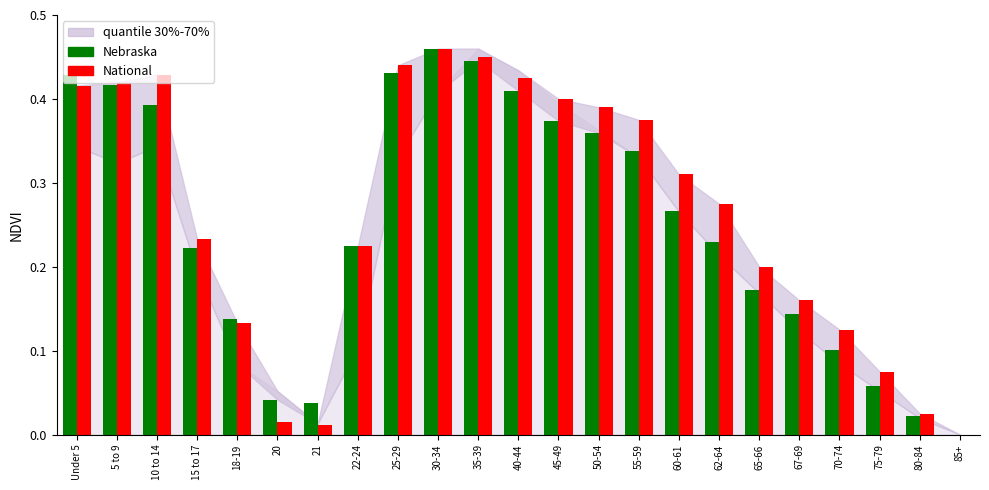

Which series changed the most between 25-29 and 35-39?

Nebraska